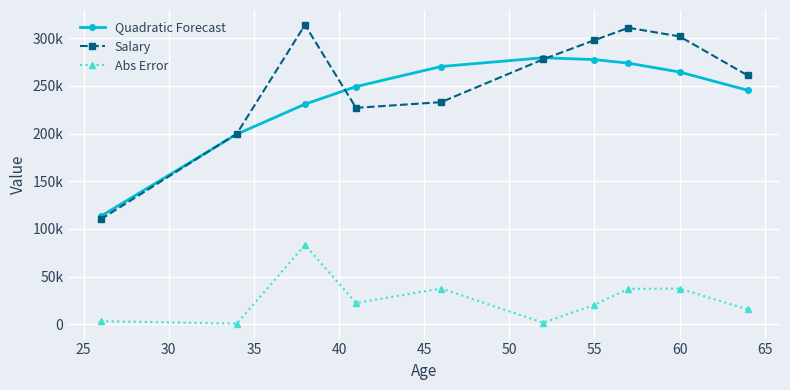

Does the chart have visible grid lines?

Yes